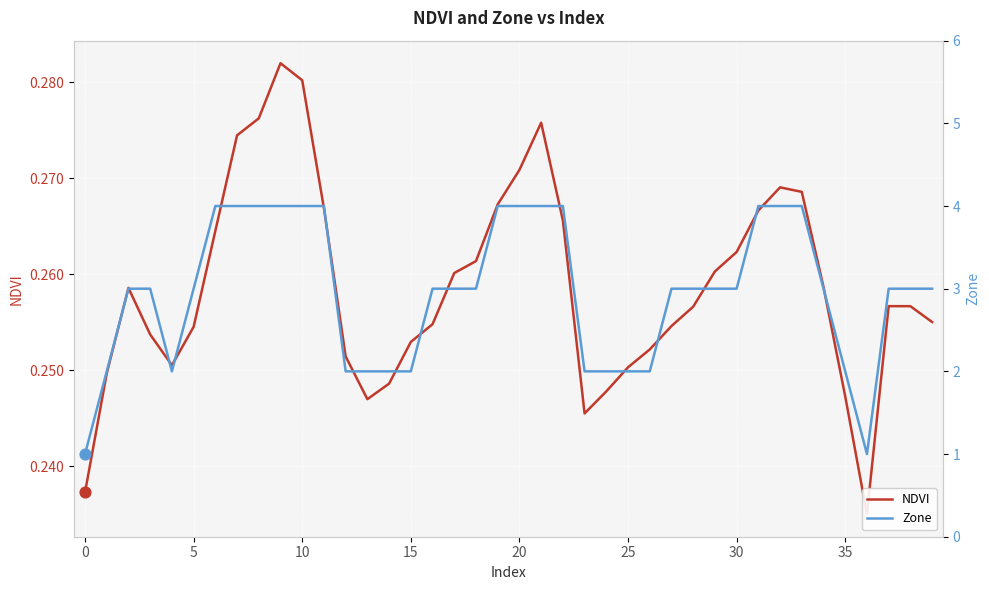

What is the total value across all series at 15?

2.3